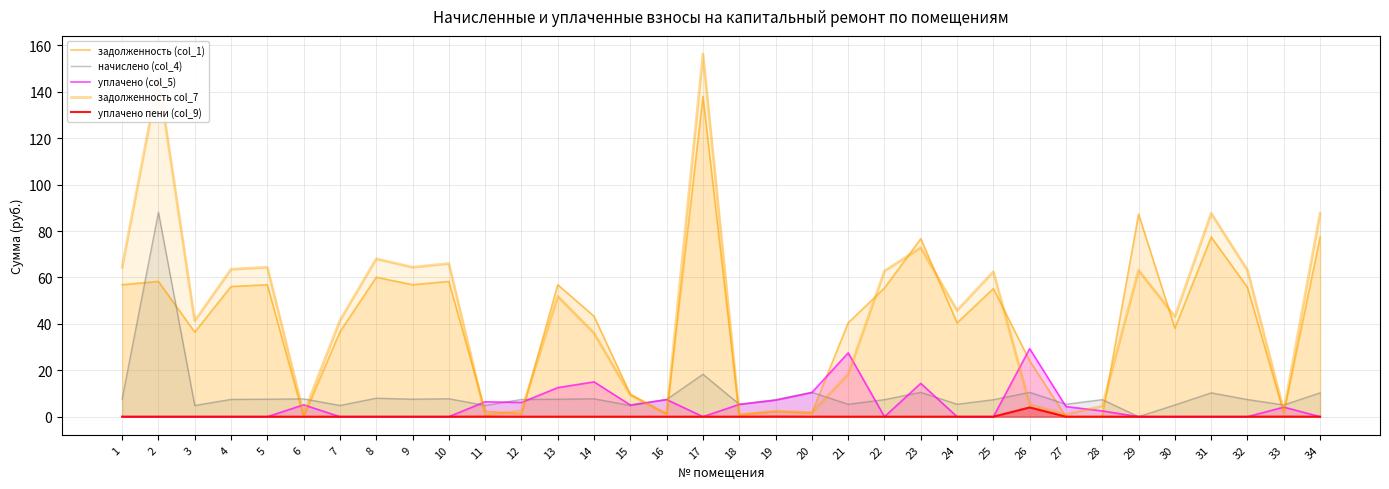

Count the number of data series in this chart.

5